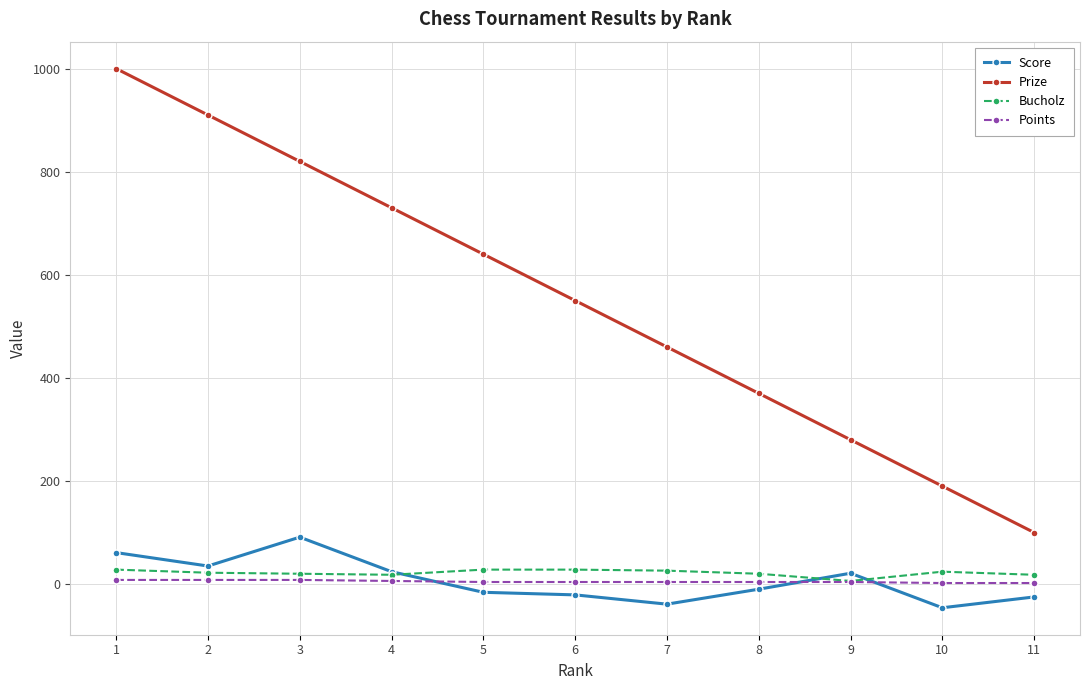

Is it true that Prize equals 850 at 6?

False